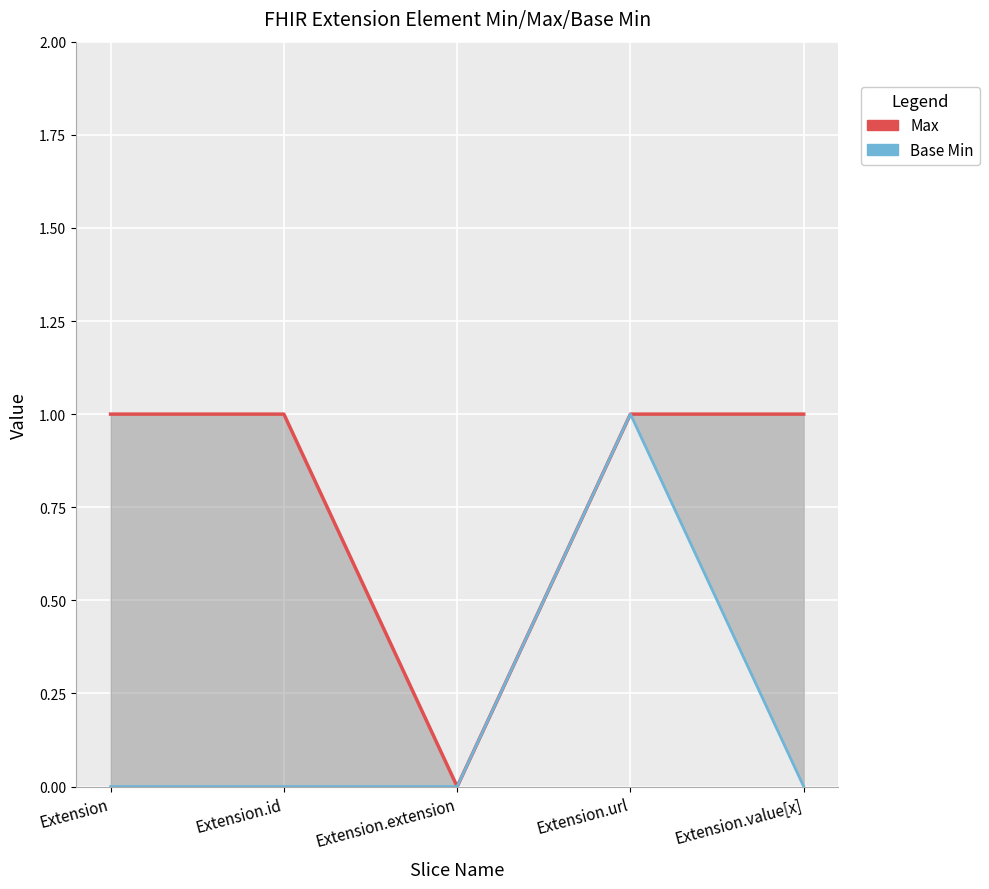

True or false: Base Min and Max intersect in this chart.

False